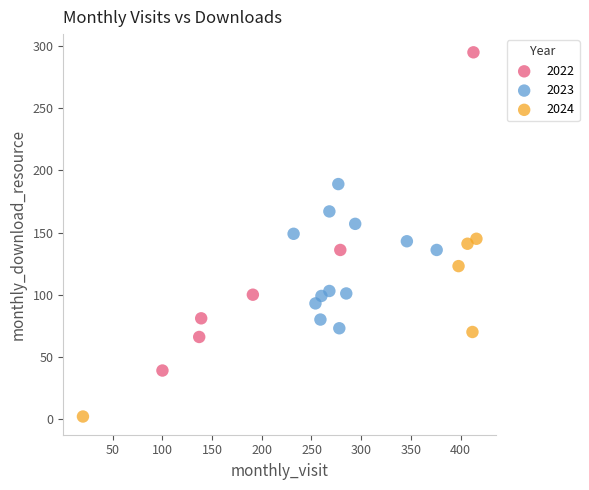

Which series reaches the maximum Y coordinate?

2022